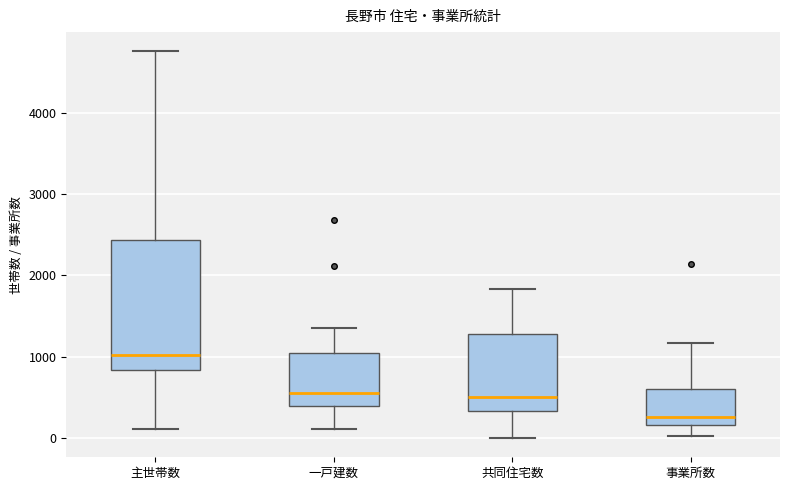

Which box has the highest median line?

主世帯数